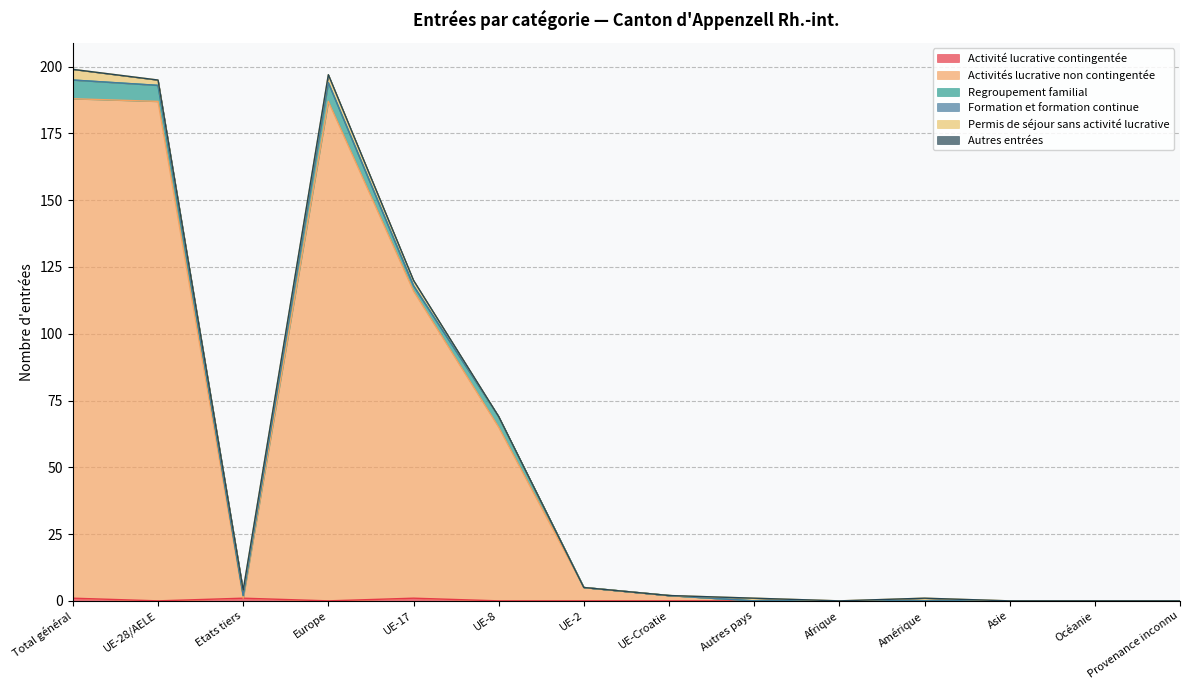

True or false: Activité lucrative contingentée and Formation et formation continue intersect in this chart.

False